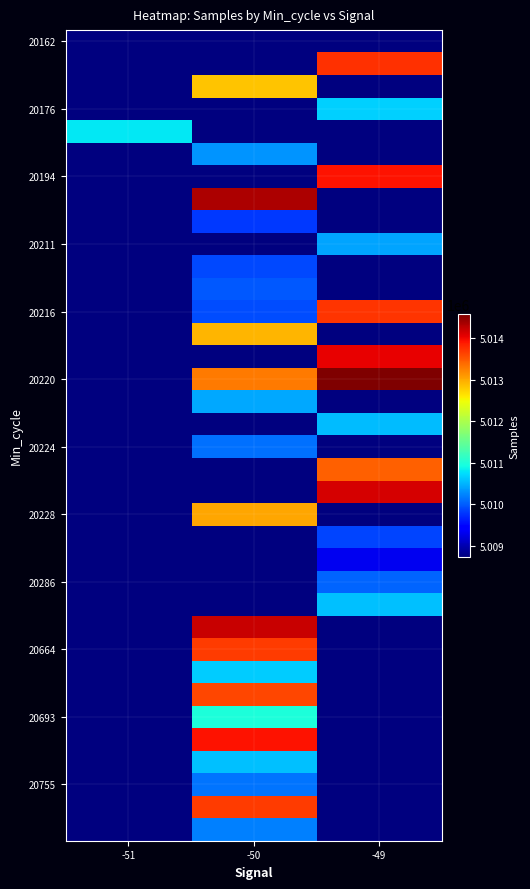

At which category is the sum across all series the highest?

-50